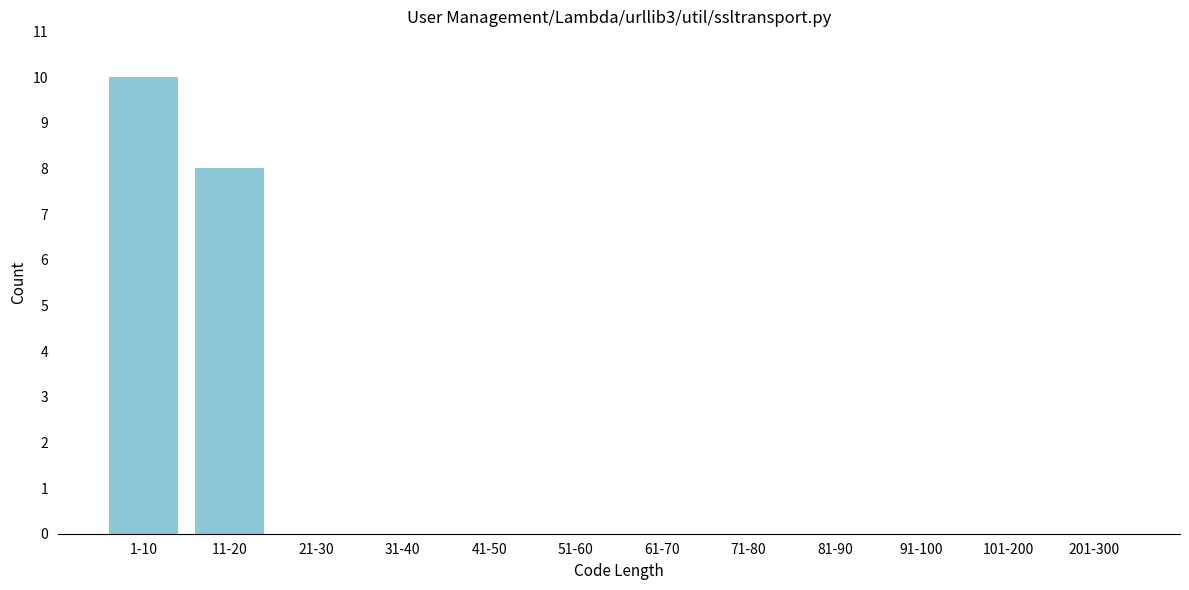

Reading left to right, transcribe all the data shown in this chart.

1-10=10	11-20=8	21-30=0	31-40=0	41-50=0	51-60=0	61-70=0	71-80=0	81-90=0	91-100=0	101-200=0	201-300=0